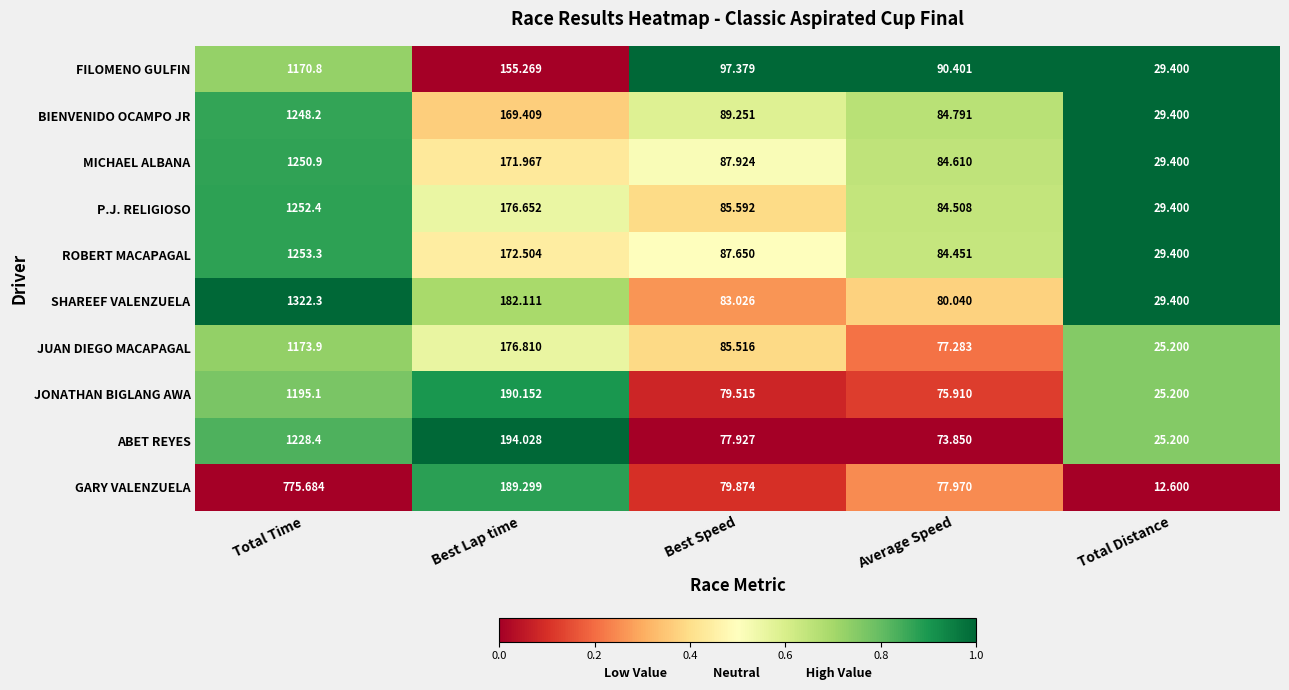

At which label does BIENVENIDO OCAMPO JR first exceed 89?

Total Time